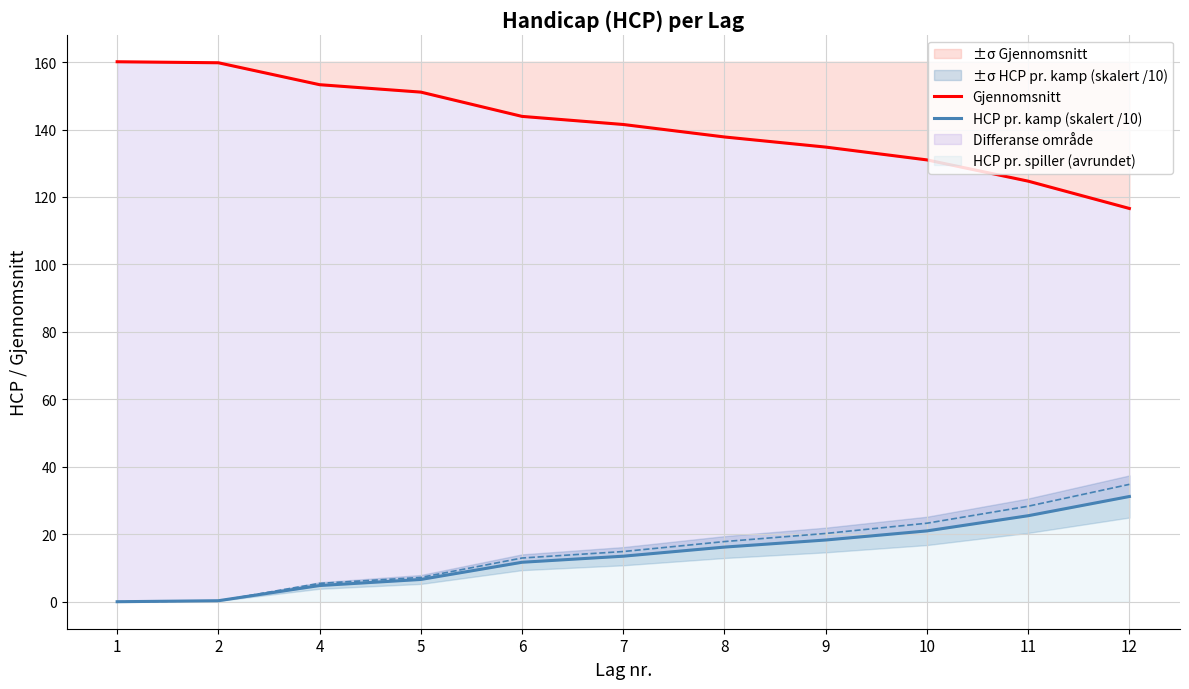

Reading left to right, what are all the values shown in this chart?

Gjennomsnitt: 1=160.1	2=159.8	4=153.3	5=151.1	6=143.9	7=141.5	8=137.8	9=134.8	10=131.0	11=124.7	12=116.6
HCP pr. kamp (skalert /10): 1=0.0	2=0.3	4=4.8	5=6.6	6=11.7	7=13.5	8=16.2	9=18.3	10=21.0	11=25.5	12=31.2